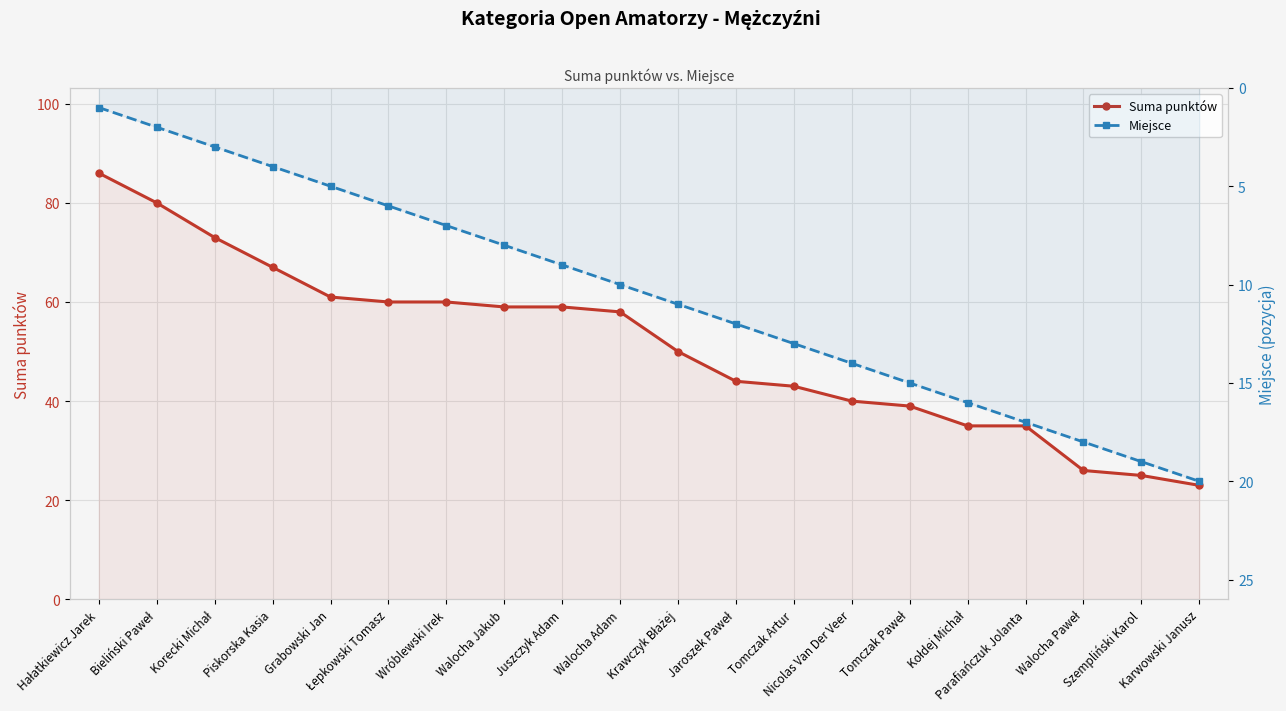

Read the Suma punktów value at Wróblewski Irek, to the nearest 10.

60